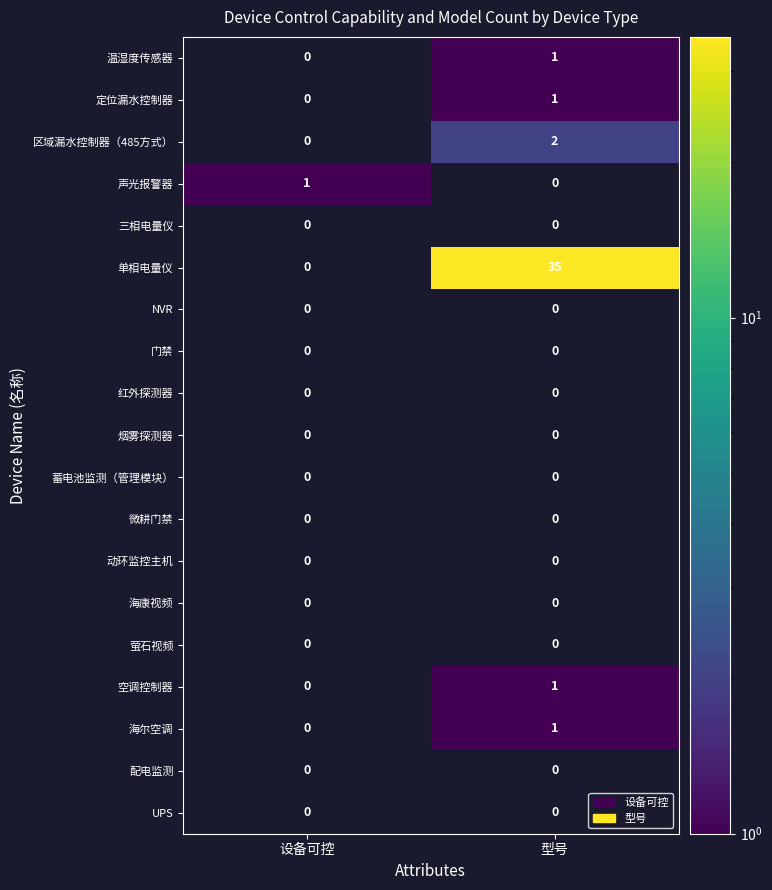

True or false: 海尔空调 has a value of 1 at 型号.

True